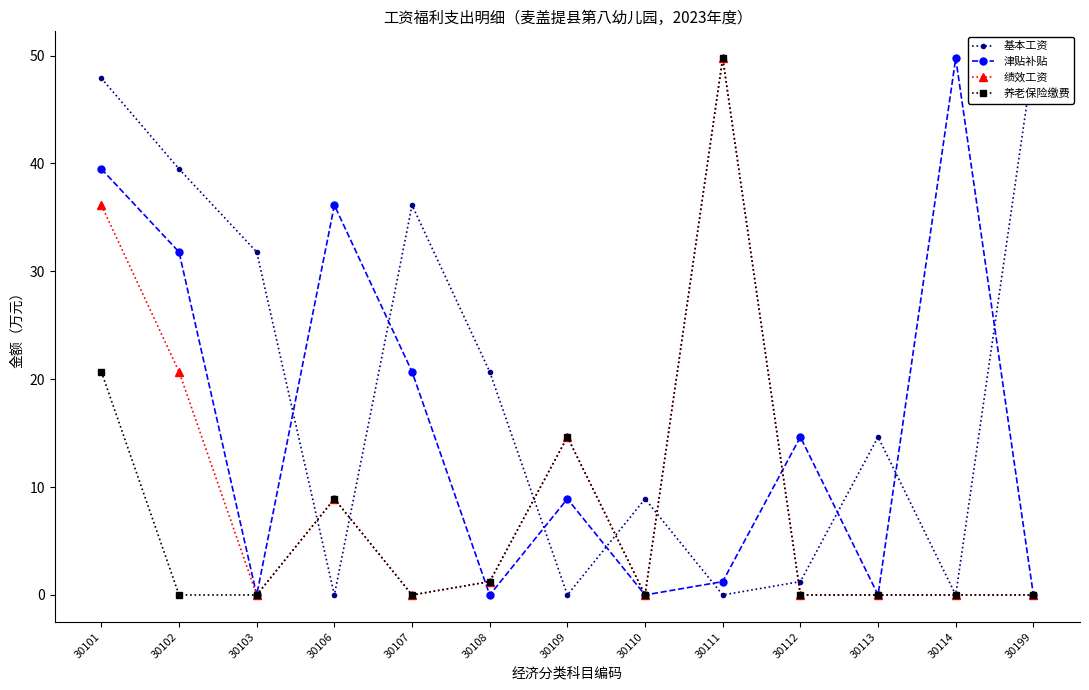

How many distinct data groups are displayed?

4